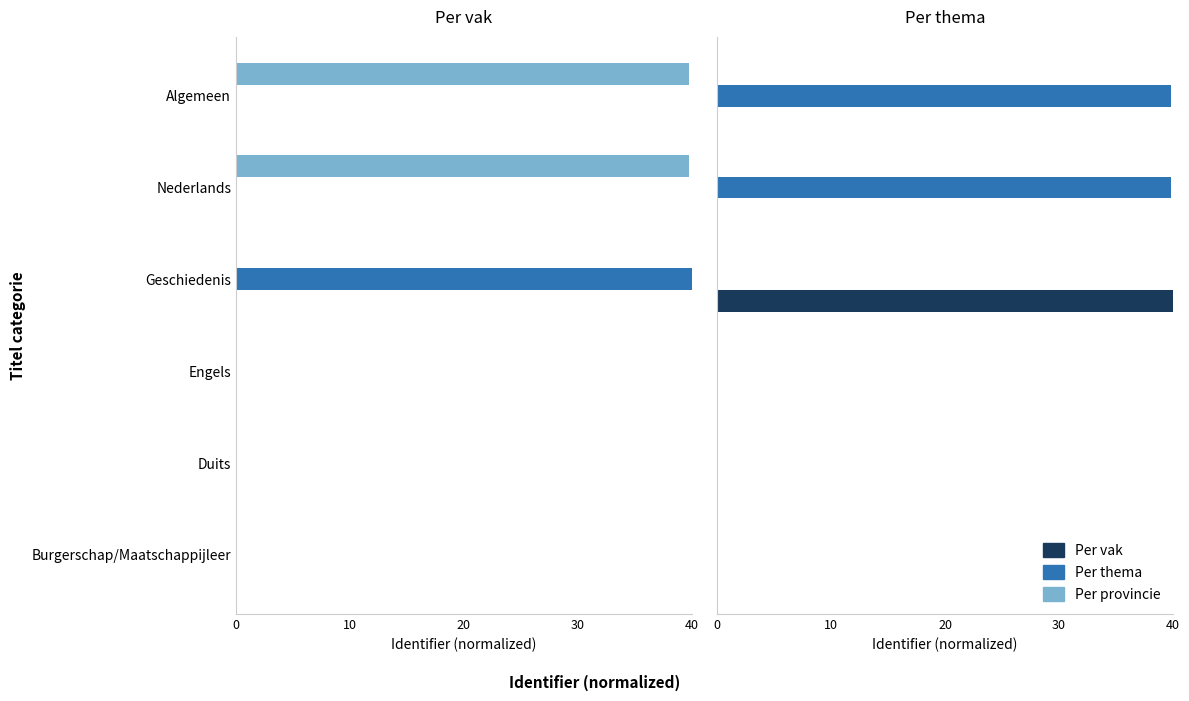

The Per vak series shows 0.2 at Algemeen. True or false?

False